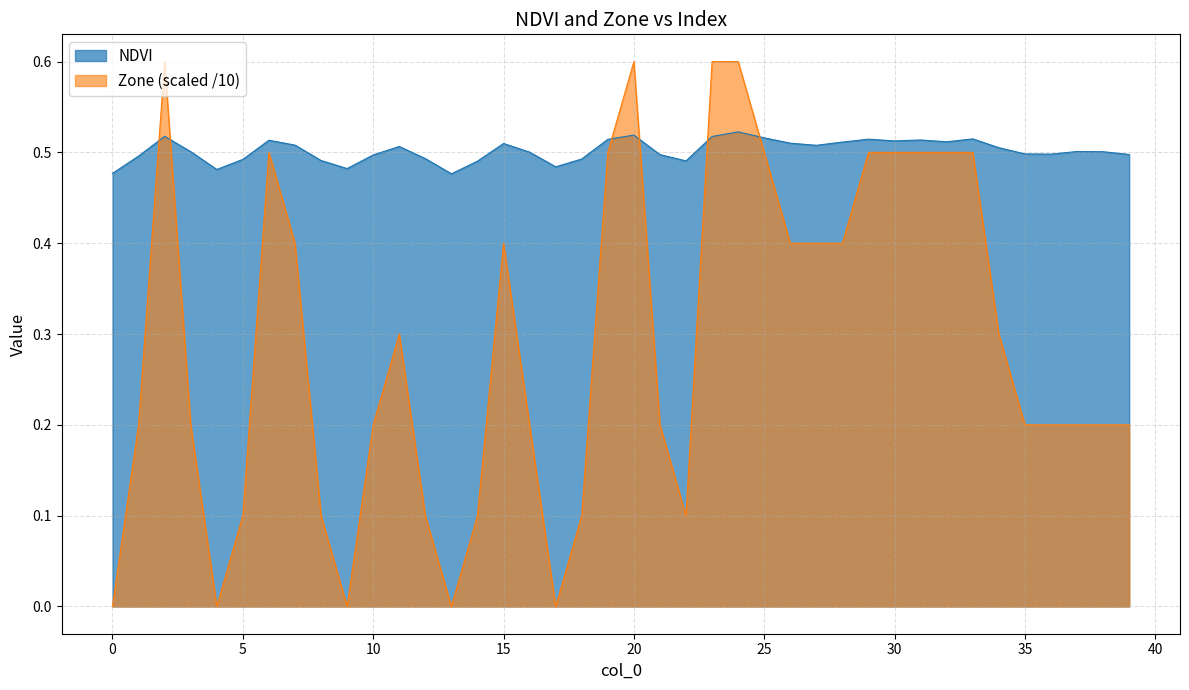

Which series has the largest total across all categories?

NDVI